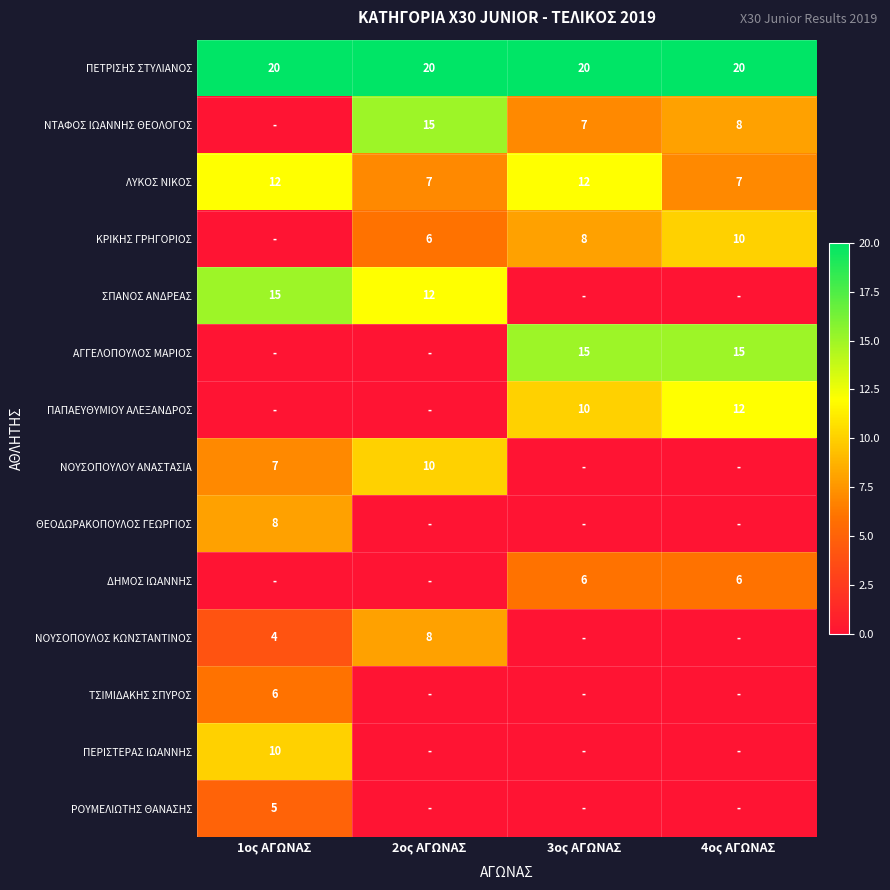

What is the sum of all ΠΕΤΡΙΣΗΣ ΣΤΥΛΙΑΝΟΣ values?

80